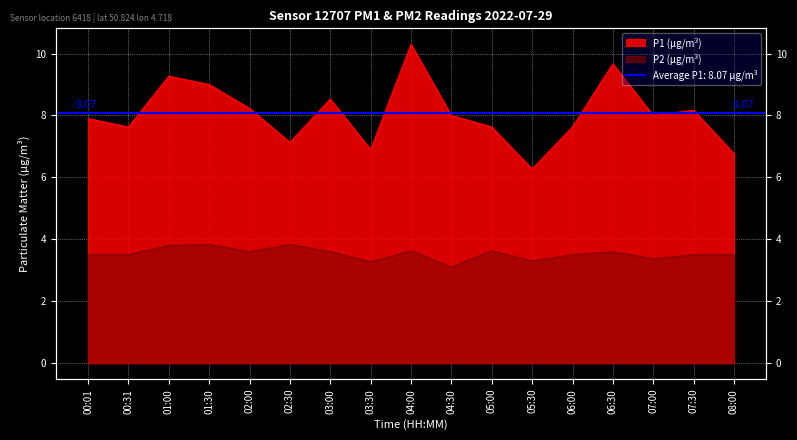

Does the chart display data point markers on the line(s)?

No